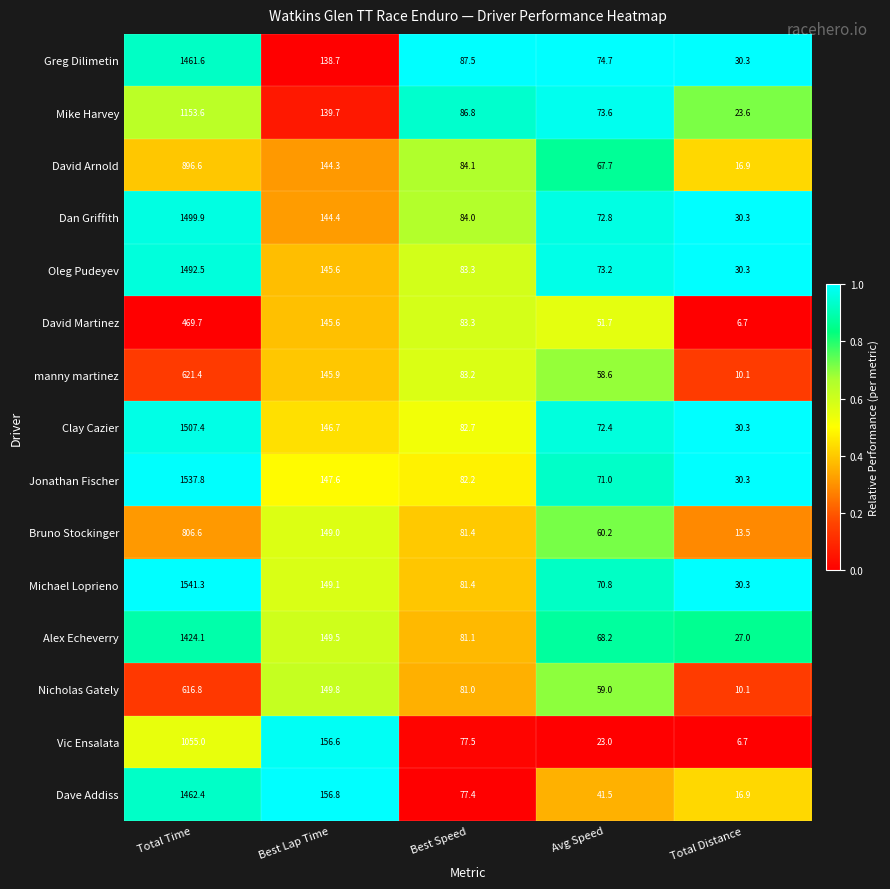

Rank the categories by Dan Griffith value from lowest to highest.

Total Distance, Avg Speed, Best Speed, Best Lap Time, Total Time